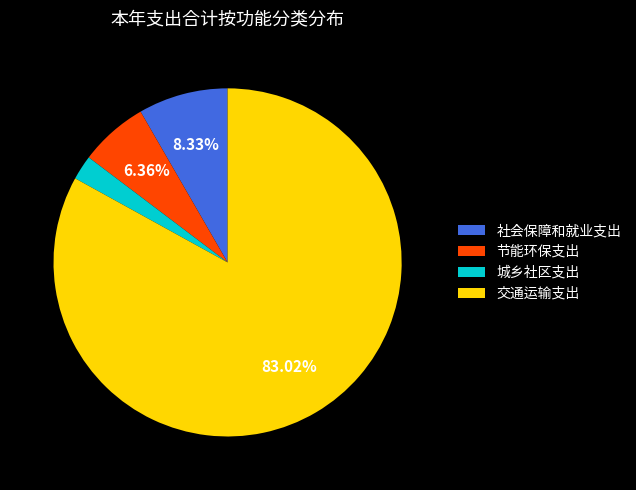

Which slice is the smallest?

城乡社区支出